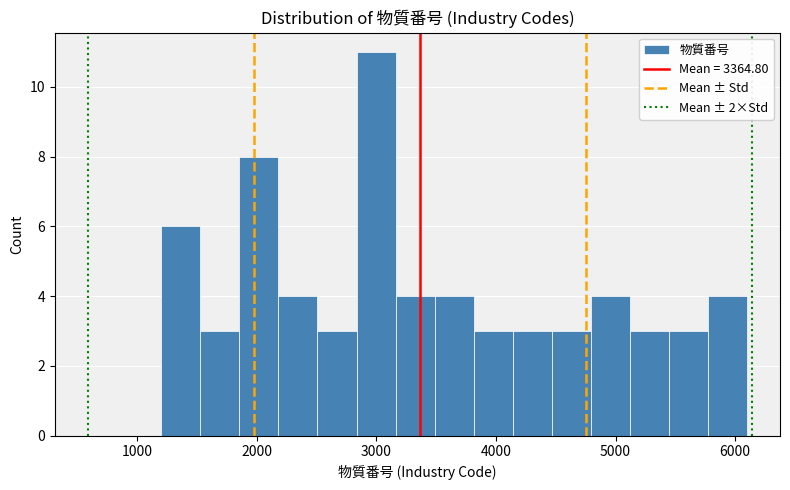

Read against the x-axis, roughly where is the centre of the tallest bar?

3000